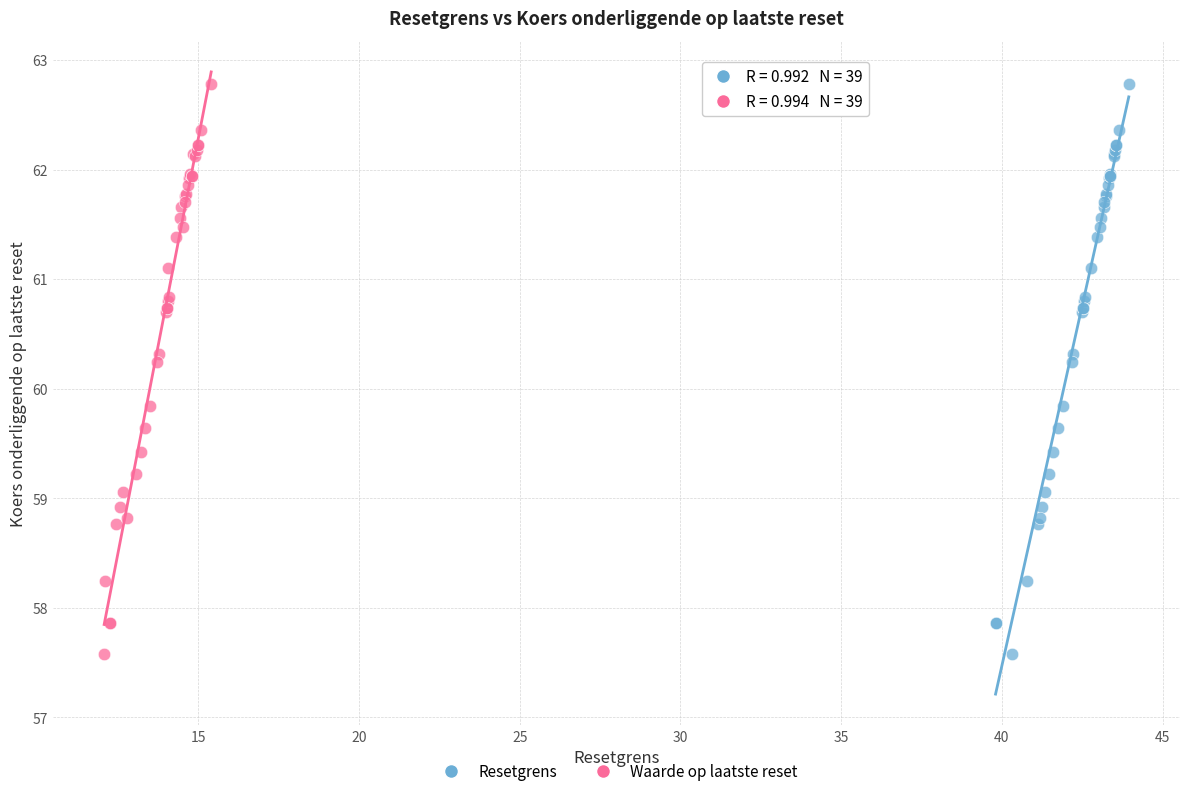

What are all the series names shown in the legend?

Resetgrens, Waarde op laatste reset